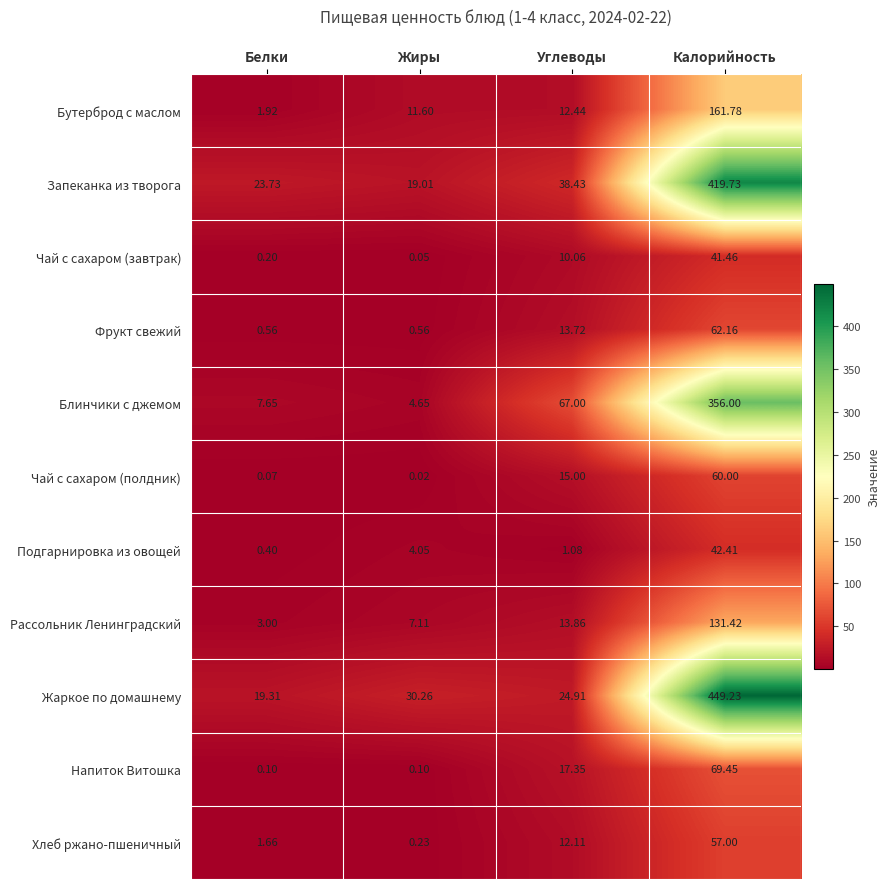

At which label does Хлеб ржано-пшеничный reach its peak?

Калорийность